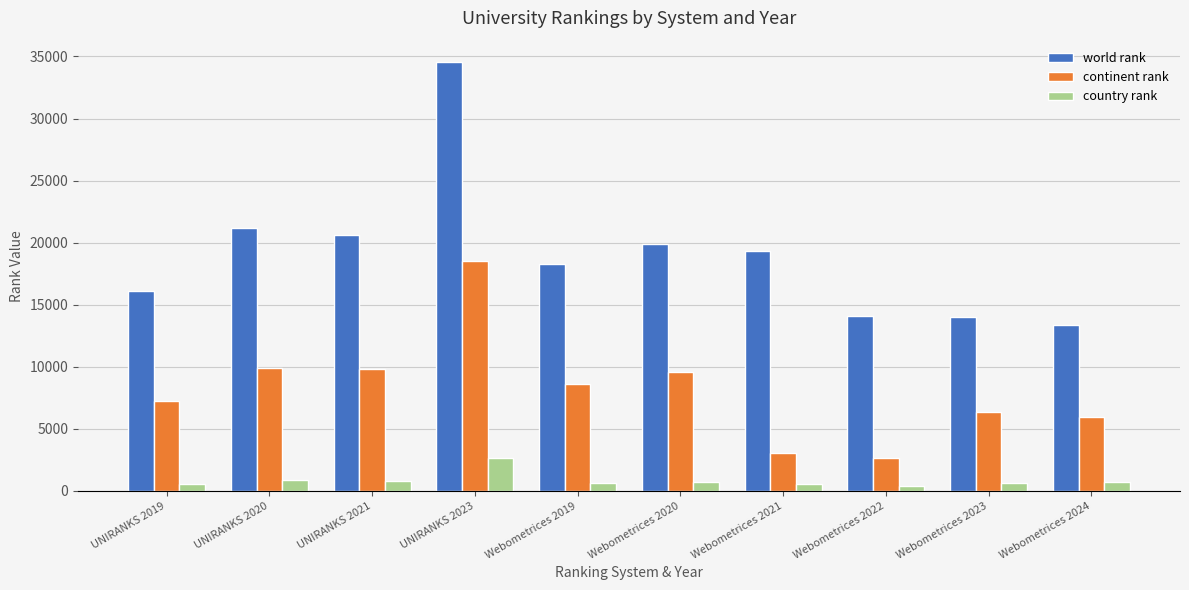

What is the difference between the maximum and minimum values in the continent rank series?

15922